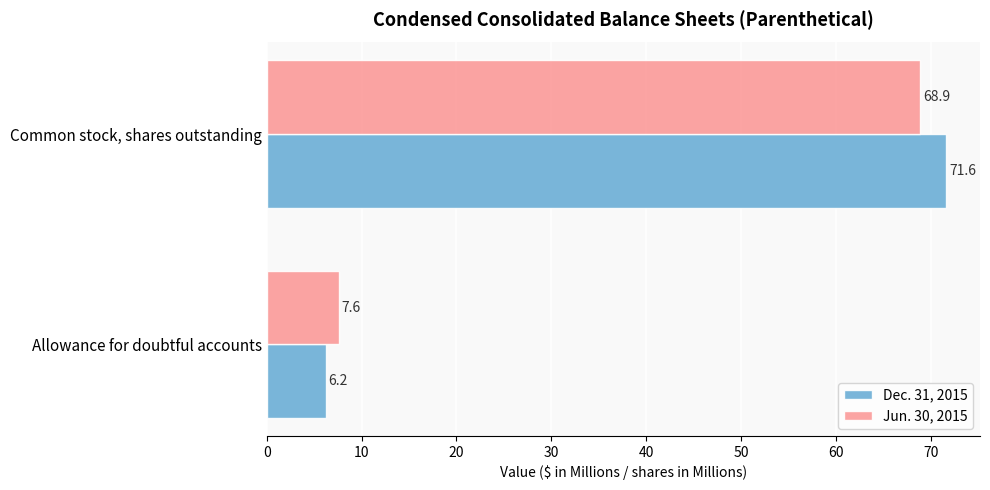

What is the sum of all Jun. 30, 2015 values?

76.5